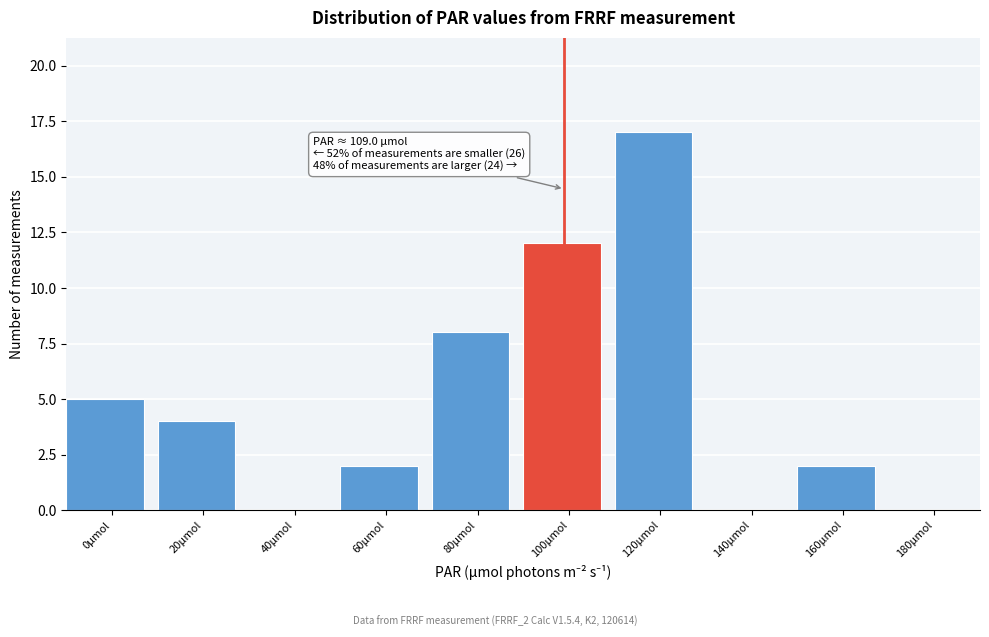

Reading left to right, extract all data points from this chart.

0μmol=5	20μmol=4	40μmol=0	60μmol=2	80μmol=8	100μmol=12	120μmol=17	140μmol=0	160μmol=2	180μmol=0